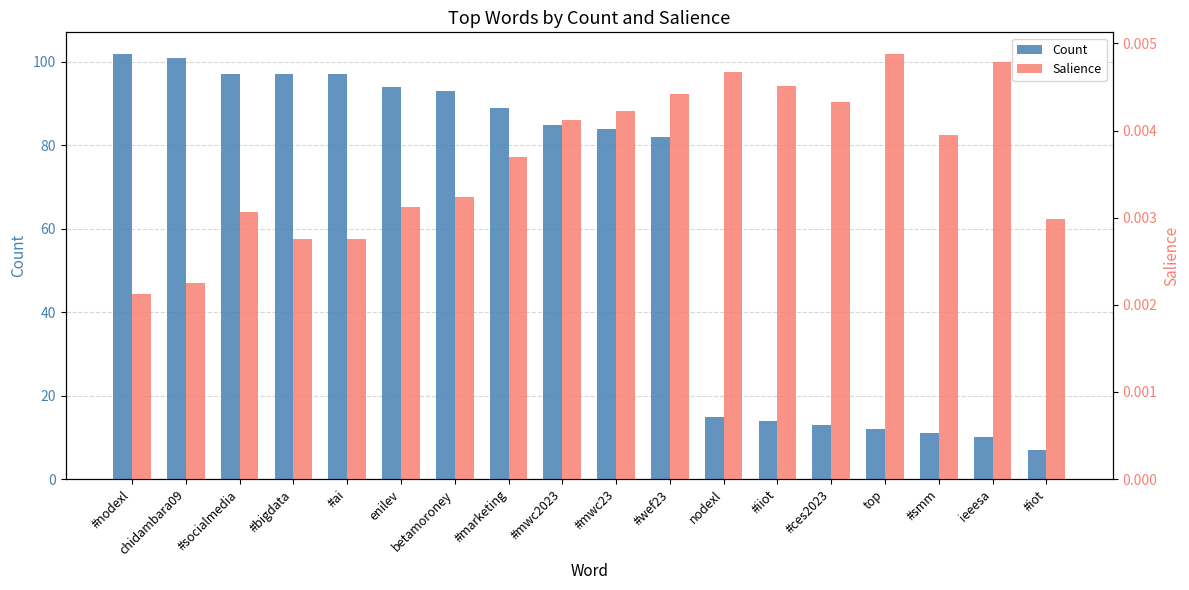

Which series has the widest spread of values?

Count